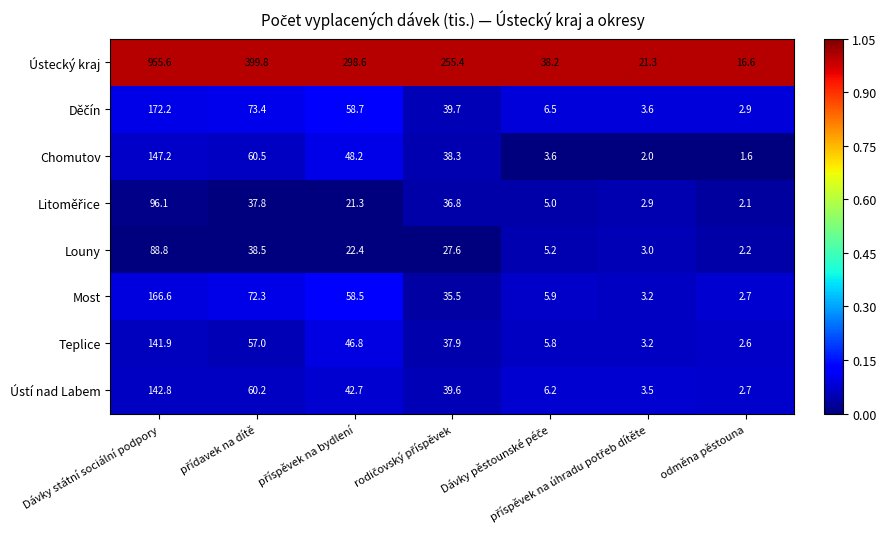

Which category has the highest value across all series?

Dávky státní sociální podpory